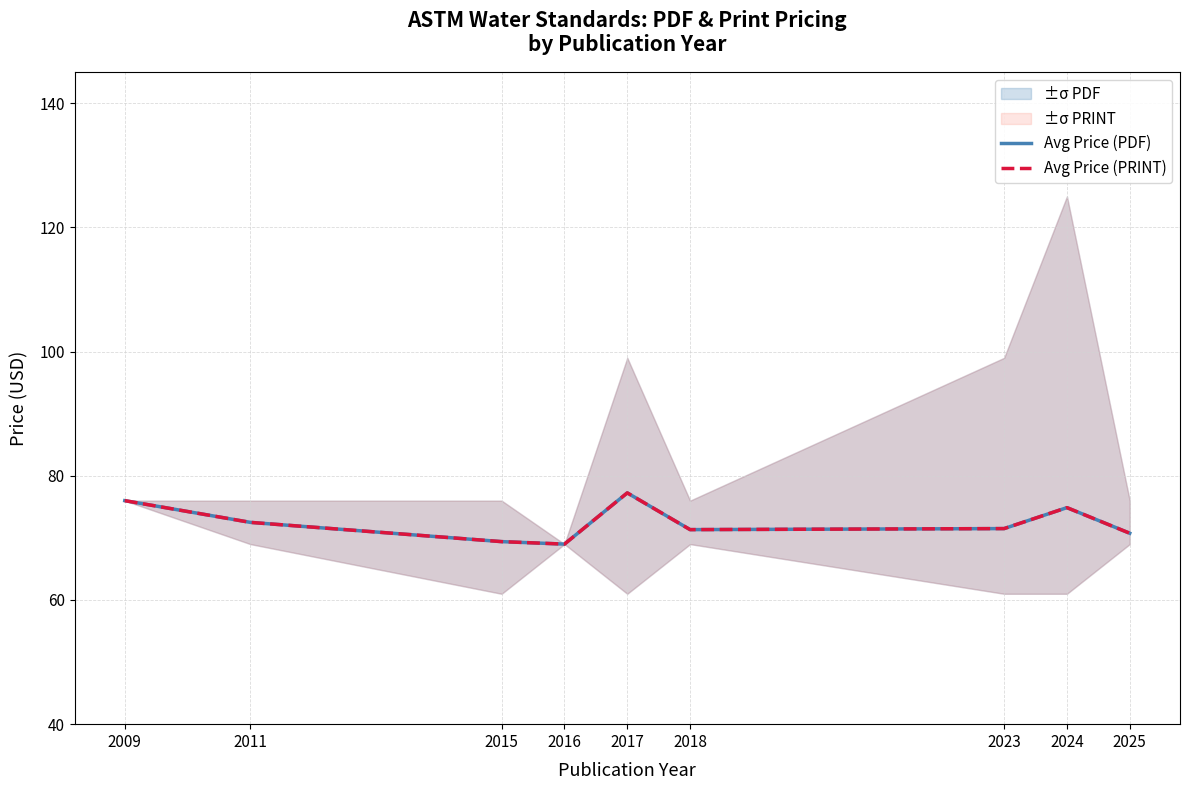

The value of Avg Price (PRINT) at 2017 is 77.2. True or false?

True